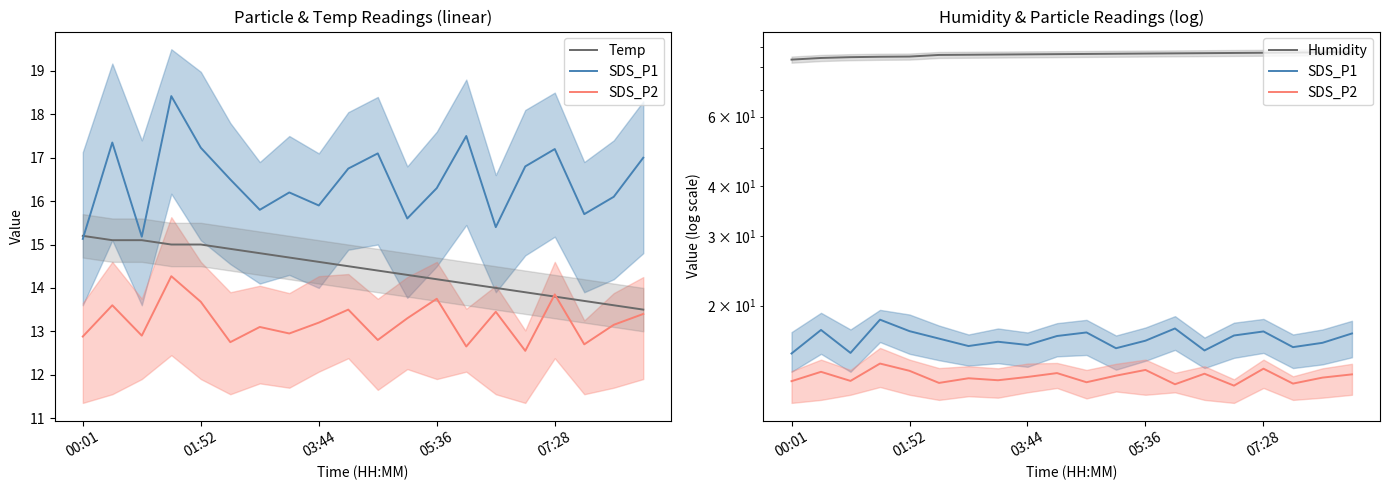

How many intersections are there between Temp and SDS_P2?

2